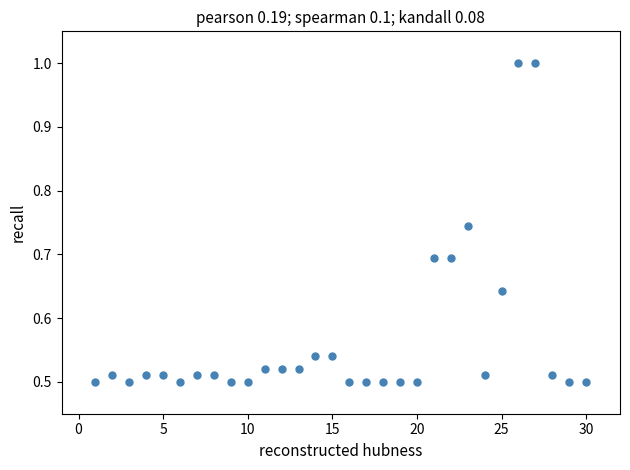

What is the range of X values (max minus min)?

29.0